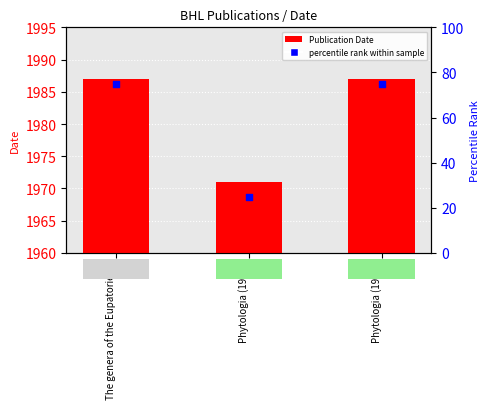

Which series has the largest total across all categories?

Publication Date